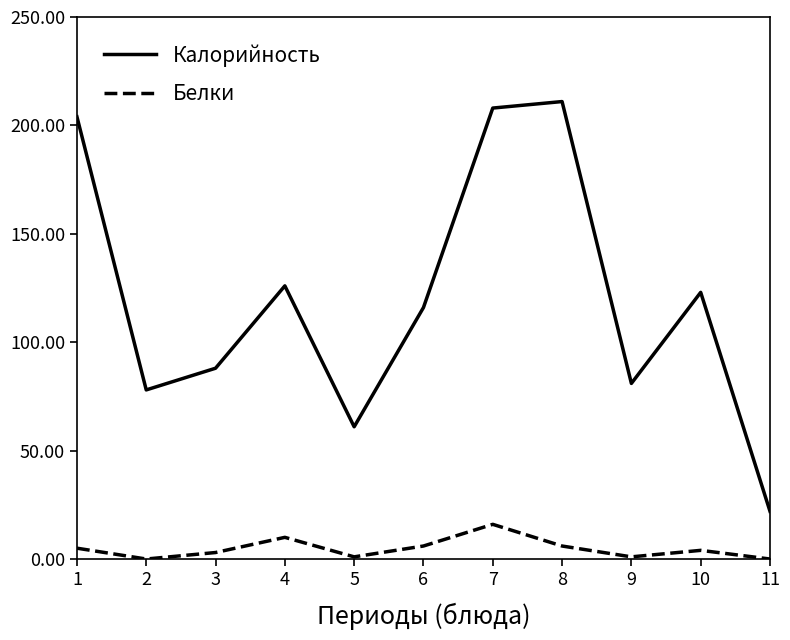

Count the number of data series in this chart.

2